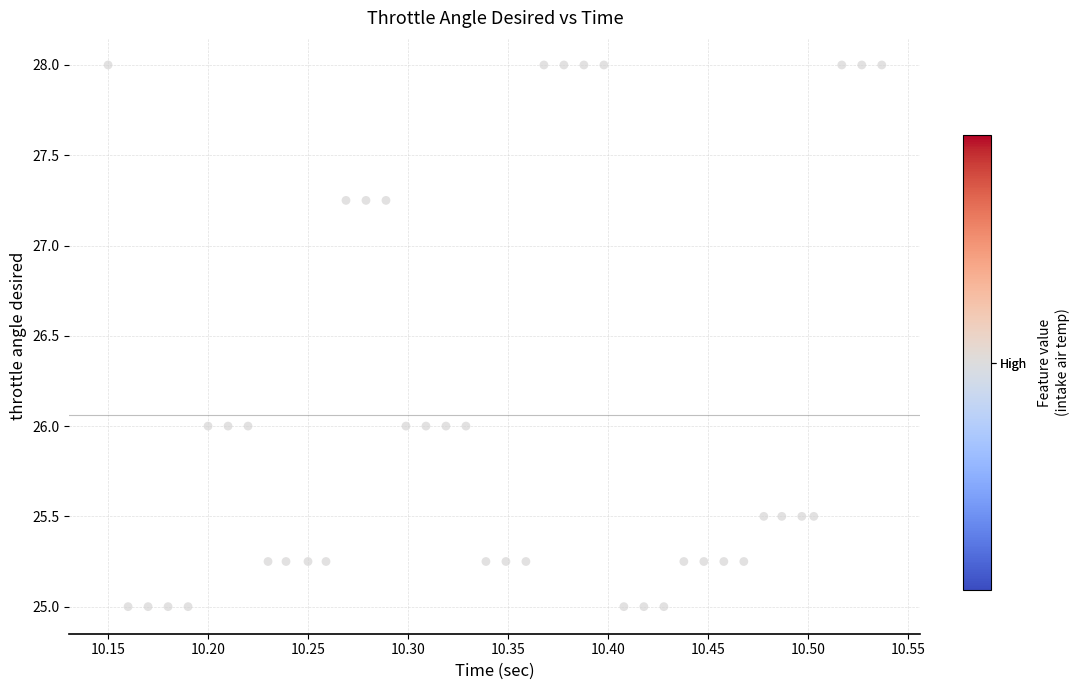

What is the range of Y values (max minus min)?

3.0